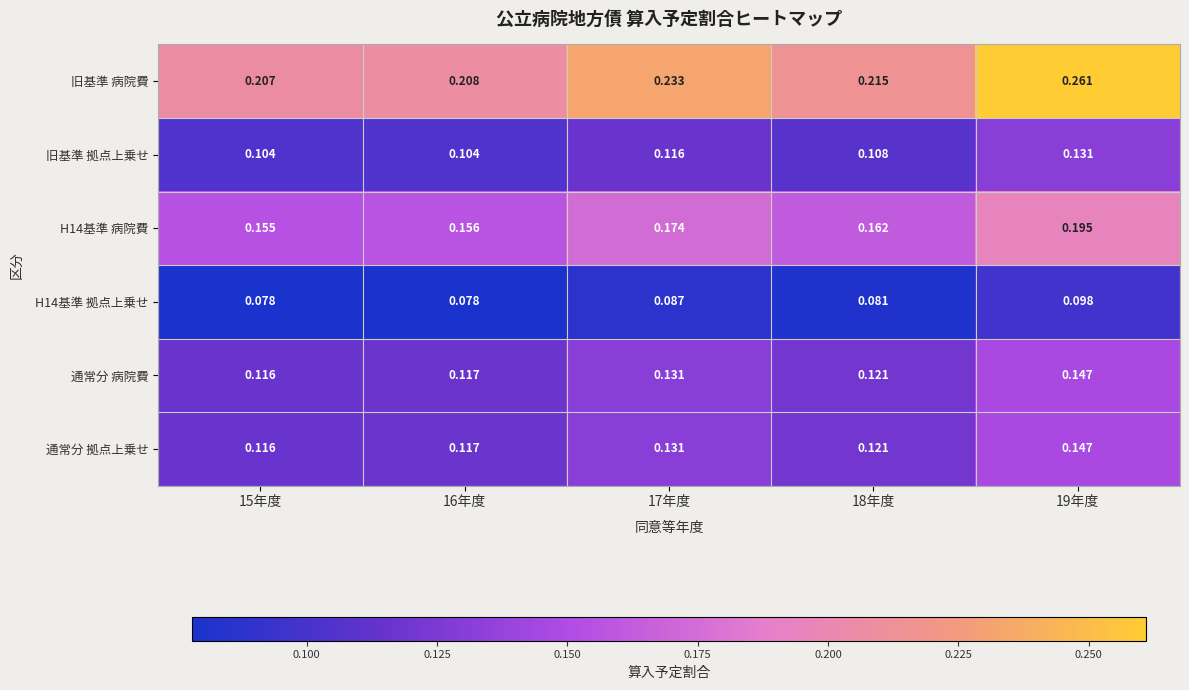

Which series has the largest total across all categories?

旧基準 病院費